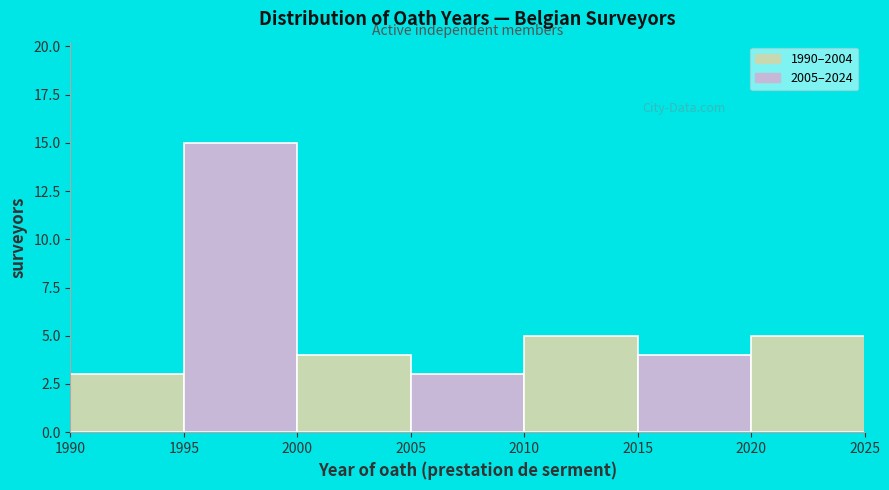

Reading left to right, transcribe this chart: for each bar, give the range it covers on the x-axis and its height. The values are not printed on the chart, so give them approximately, as read against the axis.

1990 to 1995: 3
1995 to 2000: 15
2000 to 2005: 4
2005 to 2010: 3
2010 to 2015: 5
2015 to 2020: 4
2020 to 2025: 5